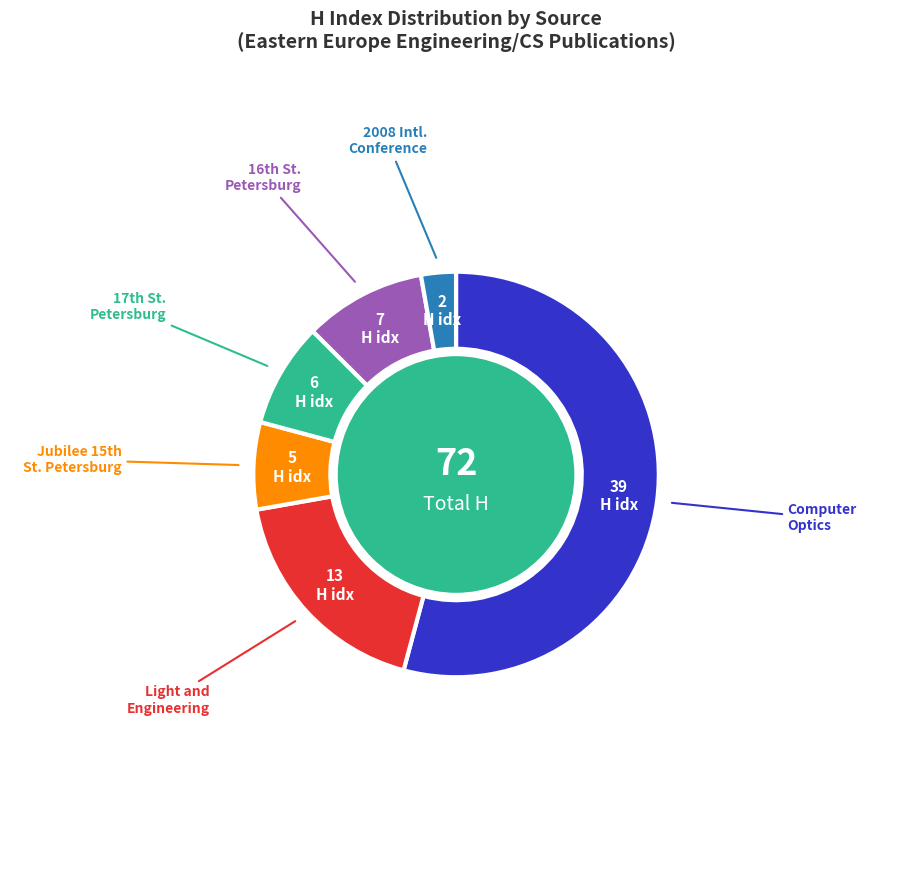

Does any single category account for the majority?

Yes